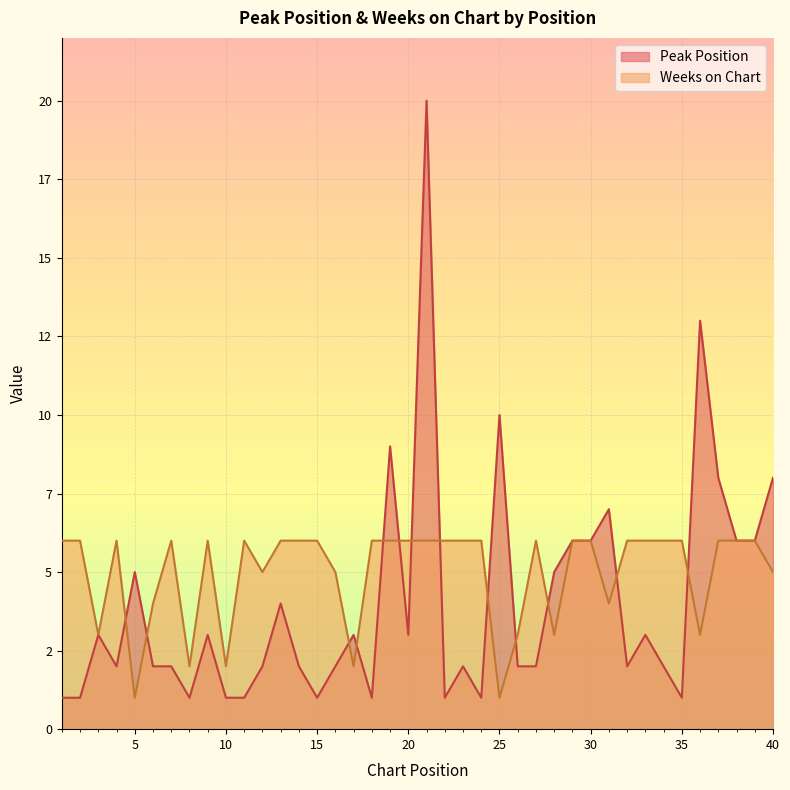

Reading right to left, what are all the values shown in this chart?

Peak Position: 40=8	39=6	38=6	37=8	36=13	35=1	34=2	33=3	32=2	31=7	30=6	29=6	28=5	27=2	26=2	25=10	24=1	23=2	22=1	21=20	20=3	19=9	18=1	17=3	16=2	15=1	14=2	13=4	12=2	11=1	10=1	9=3	8=1	7=2	6=2	5=5	4=2	3=3	2=1	1=1
Weeks on Chart: 40=5	39=6	38=6	37=6	36=3	35=6	34=6	33=6	32=6	31=4	30=6	29=6	28=3	27=6	26=3	25=1	24=6	23=6	22=6	21=6	20=6	19=6	18=6	17=2	16=5	15=6	14=6	13=6	12=5	11=6	10=2	9=6	8=2	7=6	6=4	5=1	4=6	3=3	2=6	1=6